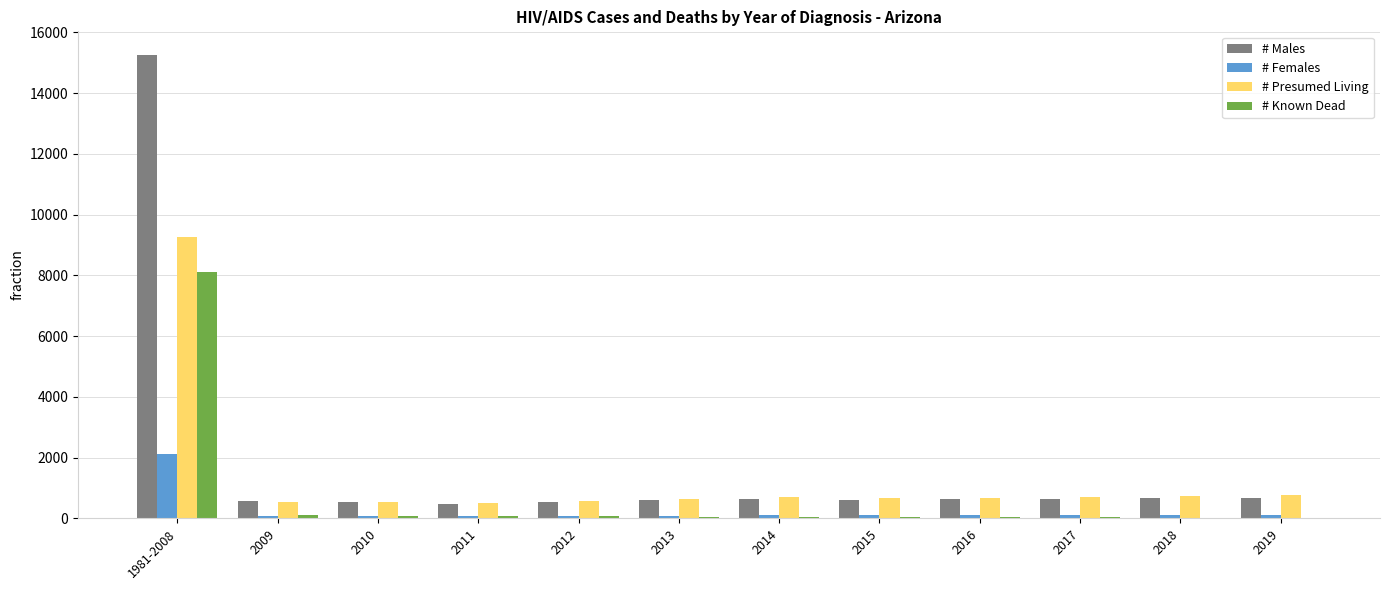

Which label corresponds to the largest value in the chart?

1981-2008